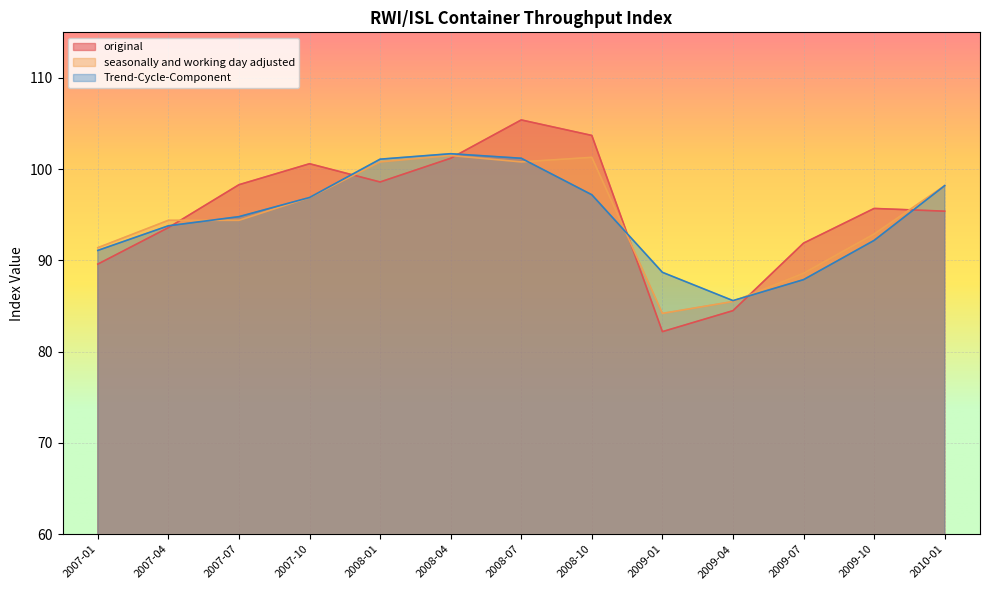

What is the total value across all series at 2009-07?

268.4